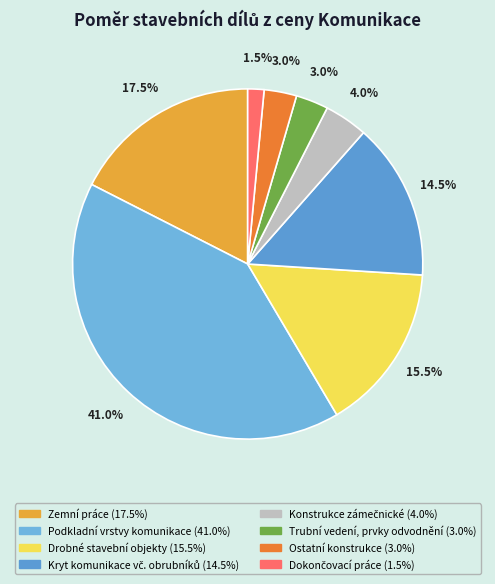

Count the number of slices in the pie.

8